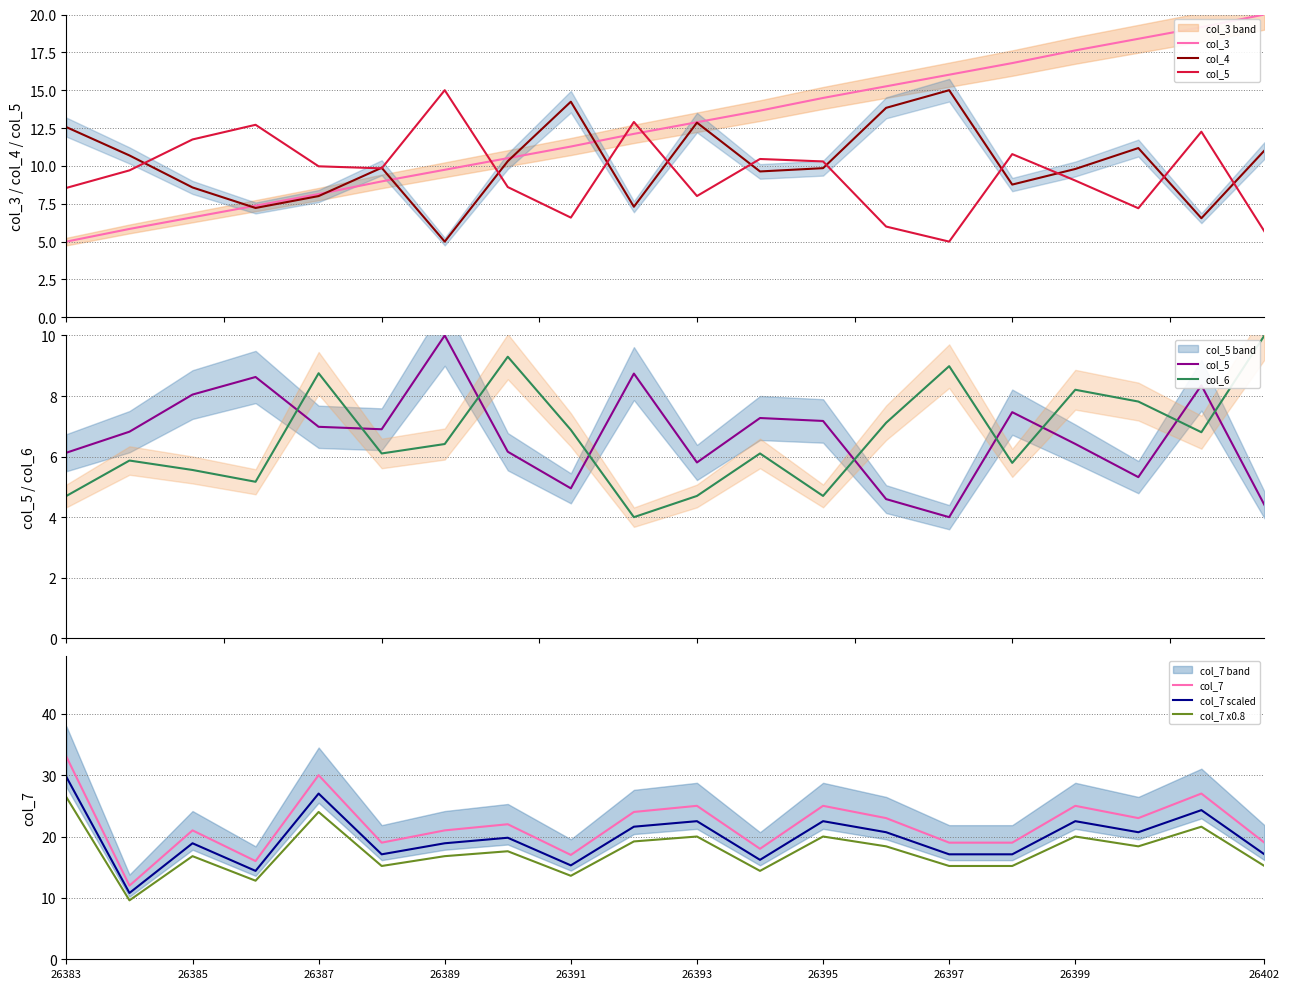

List the labels in order of col_7 value, smallest first.

26384, 26386, 26391, 26394, 26388, 26397, 26398, 26402, 26385, 26389, 26390, 26396, 26400, 26392, 26393, 26395, 26399, 26401, 26387, 26383